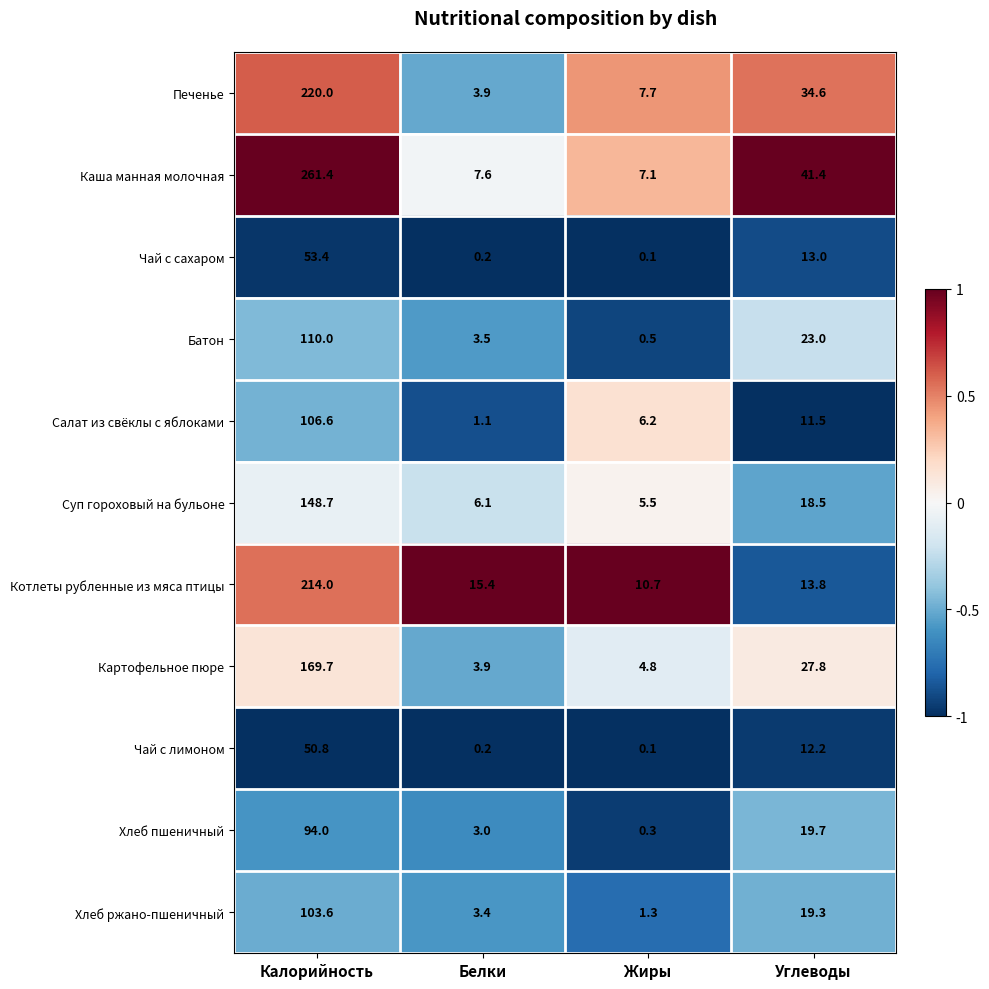

What is the difference between the Хлеб пшеничный values at Белки and Жиры?

2.7